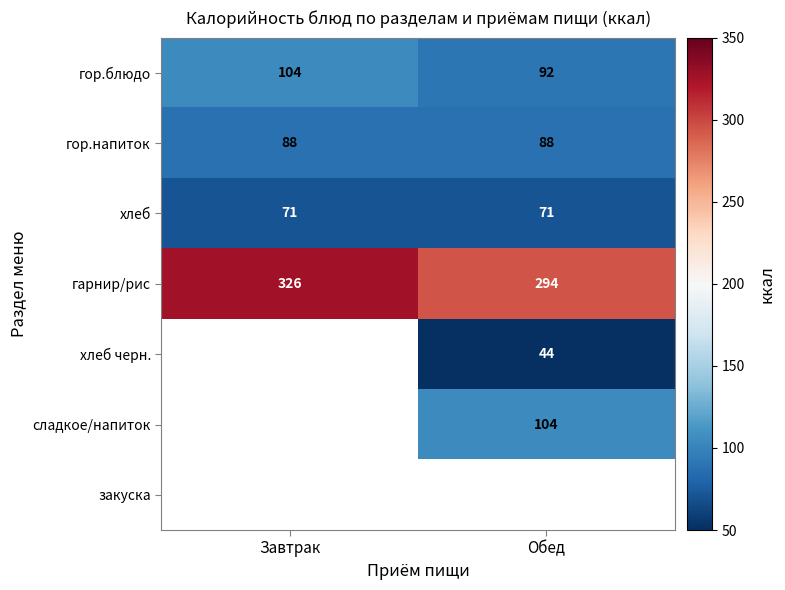

Read the гор.напиток value at Обед.

88